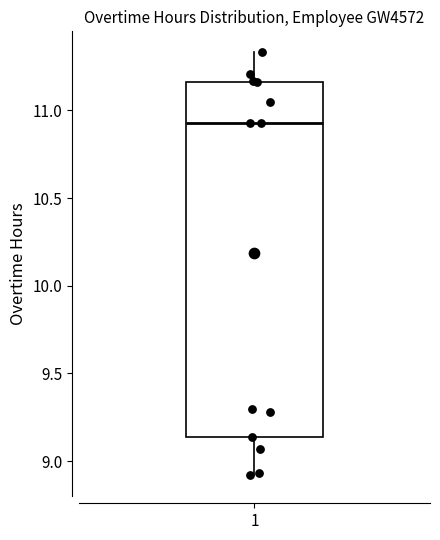

Where is the upper edge of the box at x = 1 on the y-axis? The values are not printed on the chart, so give them approximately, as read against the axis.

11.15